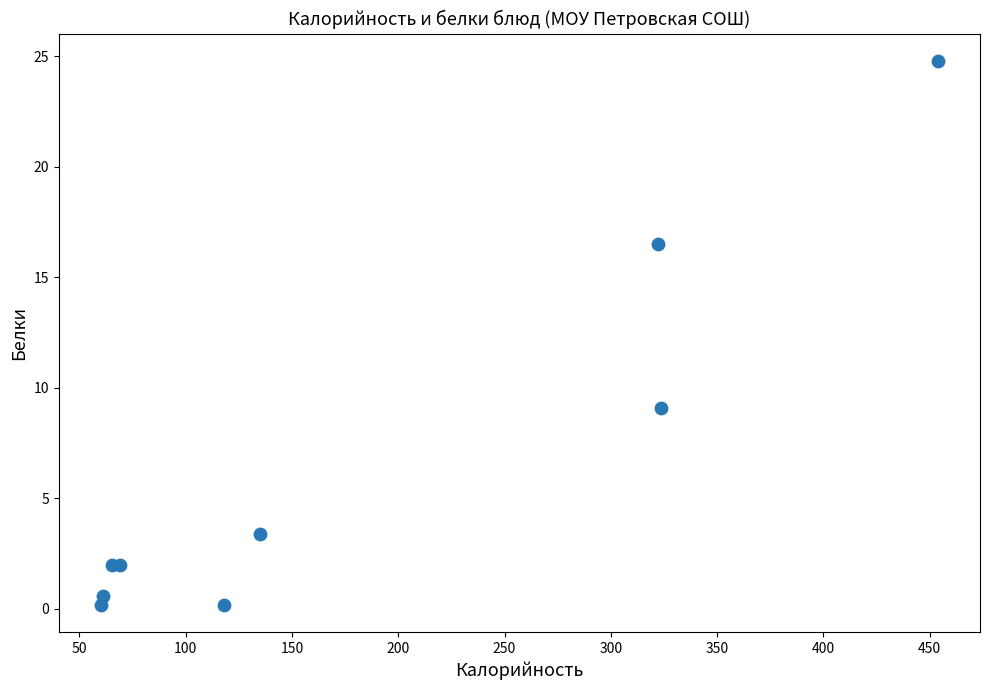

What Y value in the scatter plot is closest to 12?

9.1